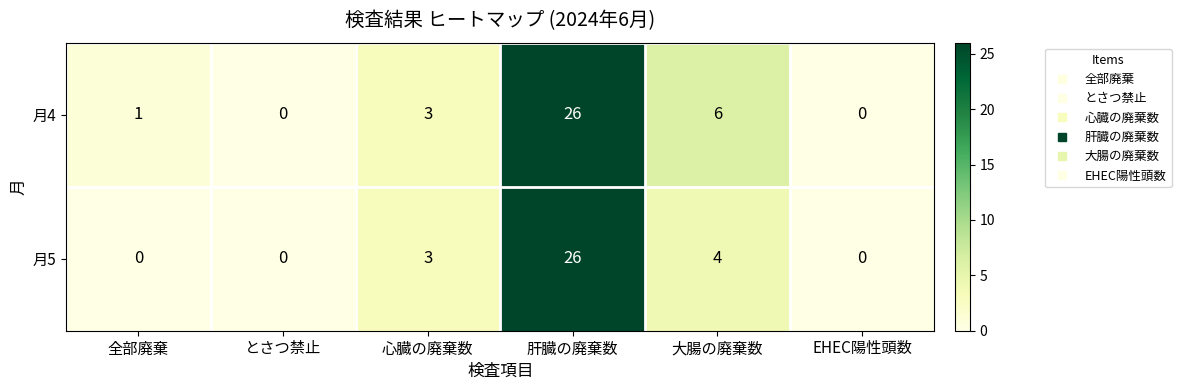

True or false: 月5 has a value of 1 at 大腸の廃棄数.

False